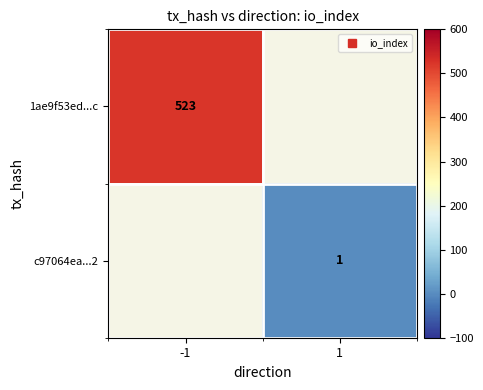

The 1ae9f53ed...c series shows 768.0 at -1. True or false?

False